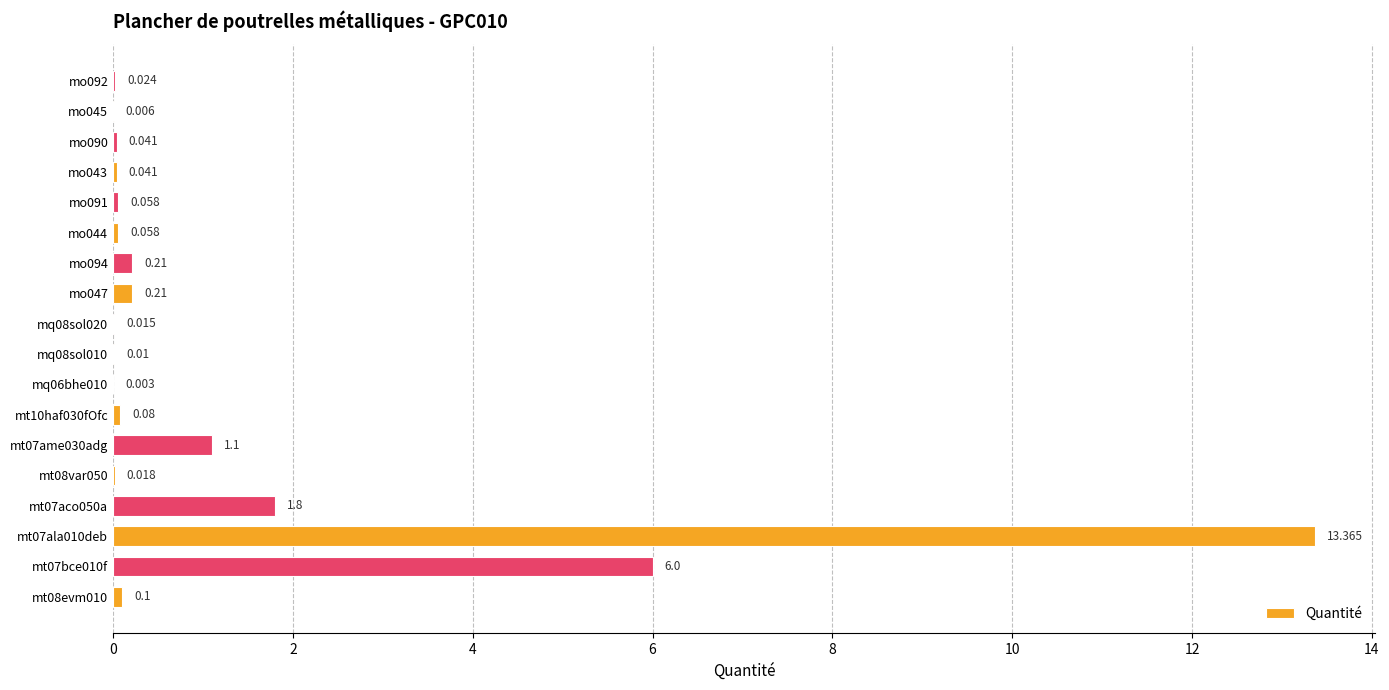

How many distinct data groups are displayed?

1